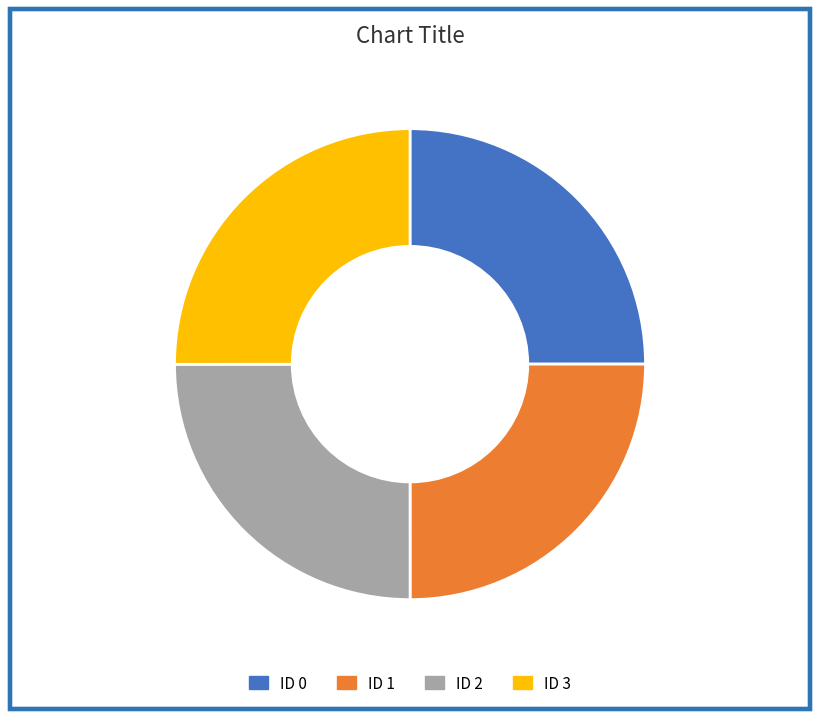

What is the ratio of the value at ID 1 to the value at ID 3?

1.0